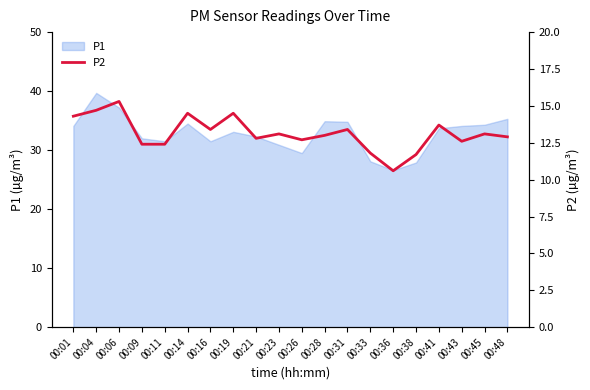

True or false: the data has more than 1 interior local peaks.

True